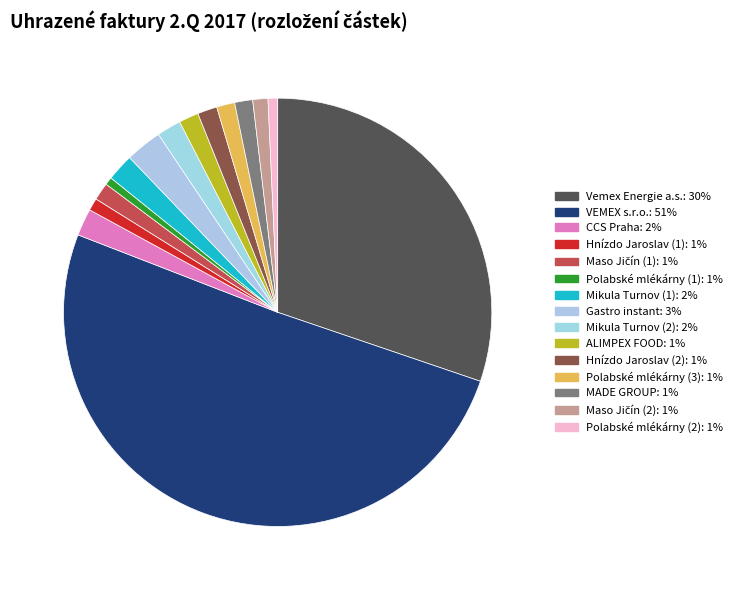

How many slices are in this pie chart?

15